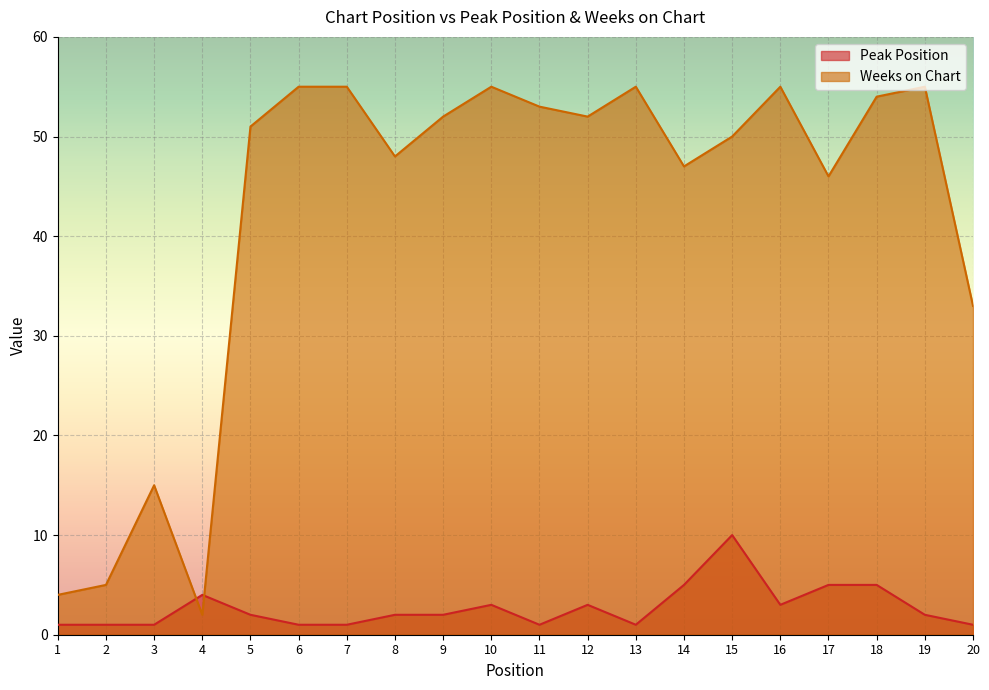

Is it true that Weeks on Chart equals 47 at 14?

True